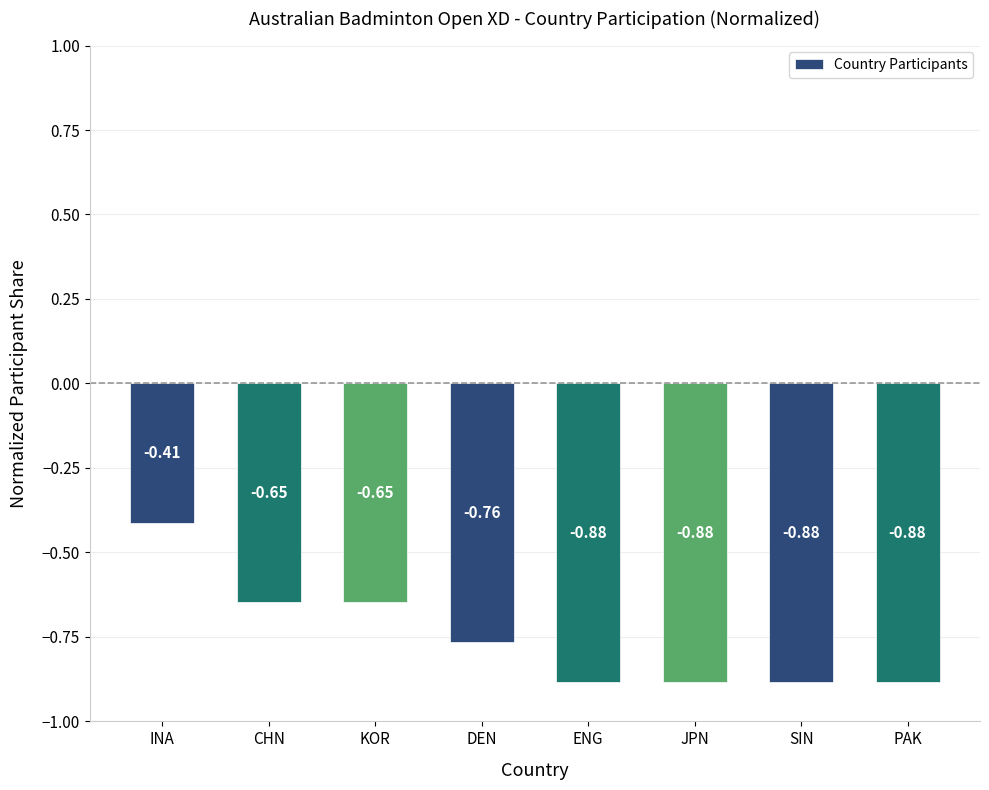

At which label is the value closest to 0?

INA